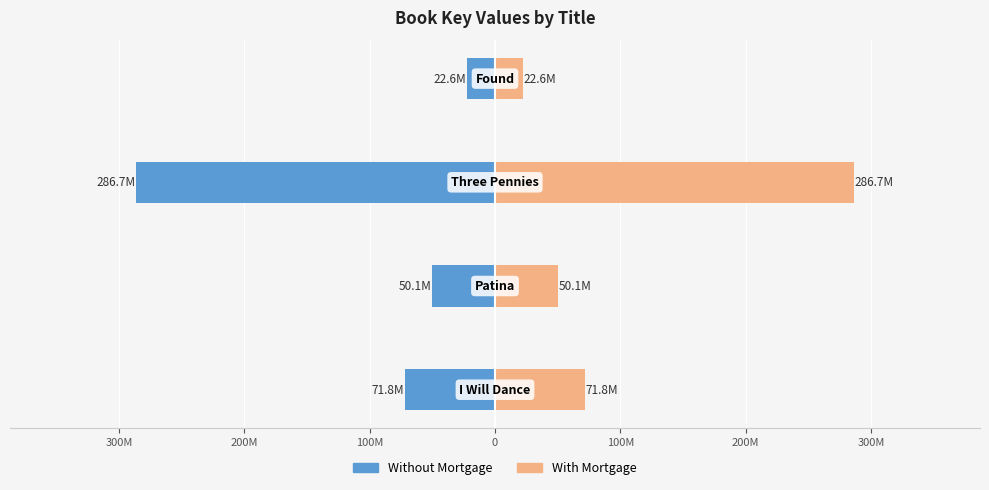

True or false: With Mortgage has a value of 30407664.1 at 300M.

False